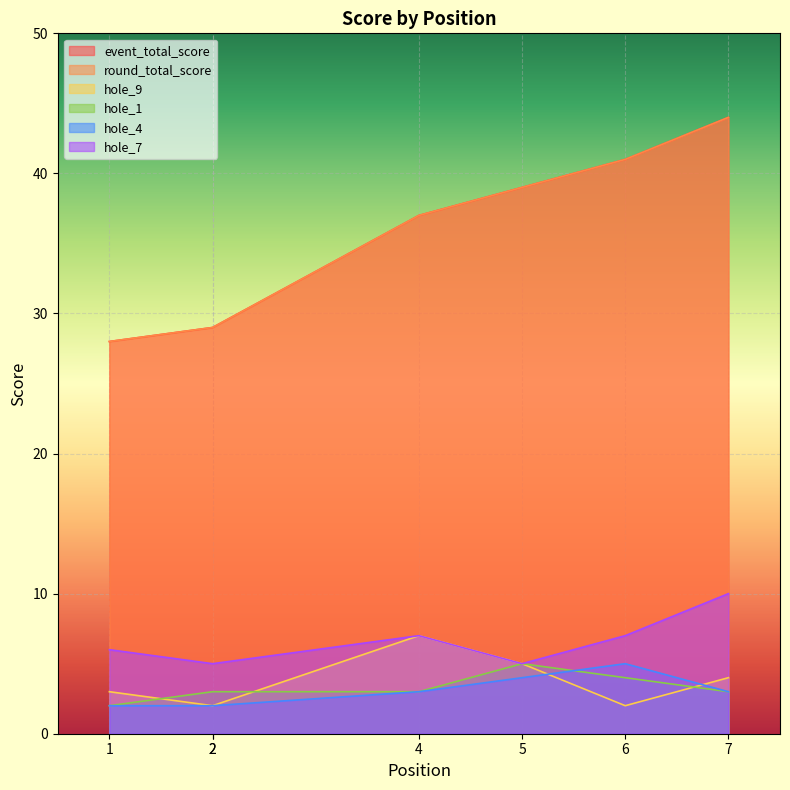

What are all the series names shown in the legend?

event_total_score, round_total_score, hole_9, hole_1, hole_4, hole_7